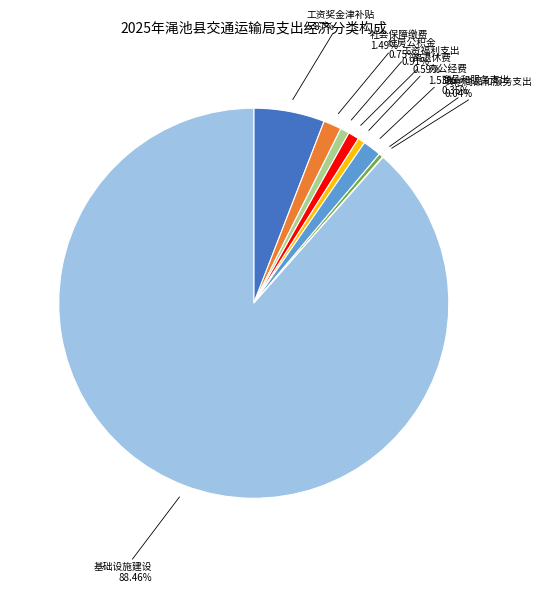

Does any single category account for the majority?

Yes